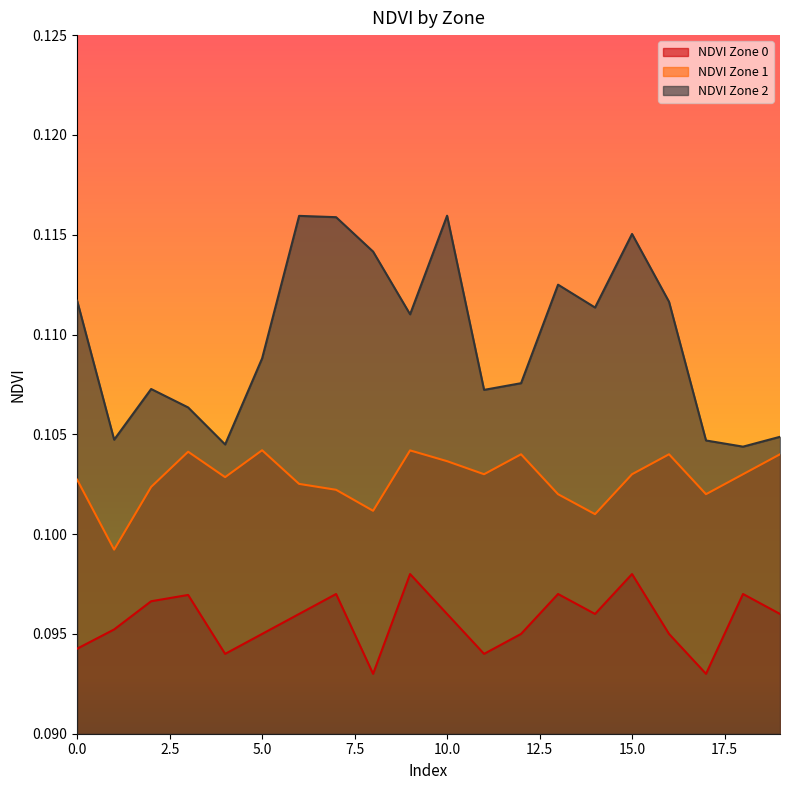

Which category has the highest value in the NDVI Zone 1 series?

5